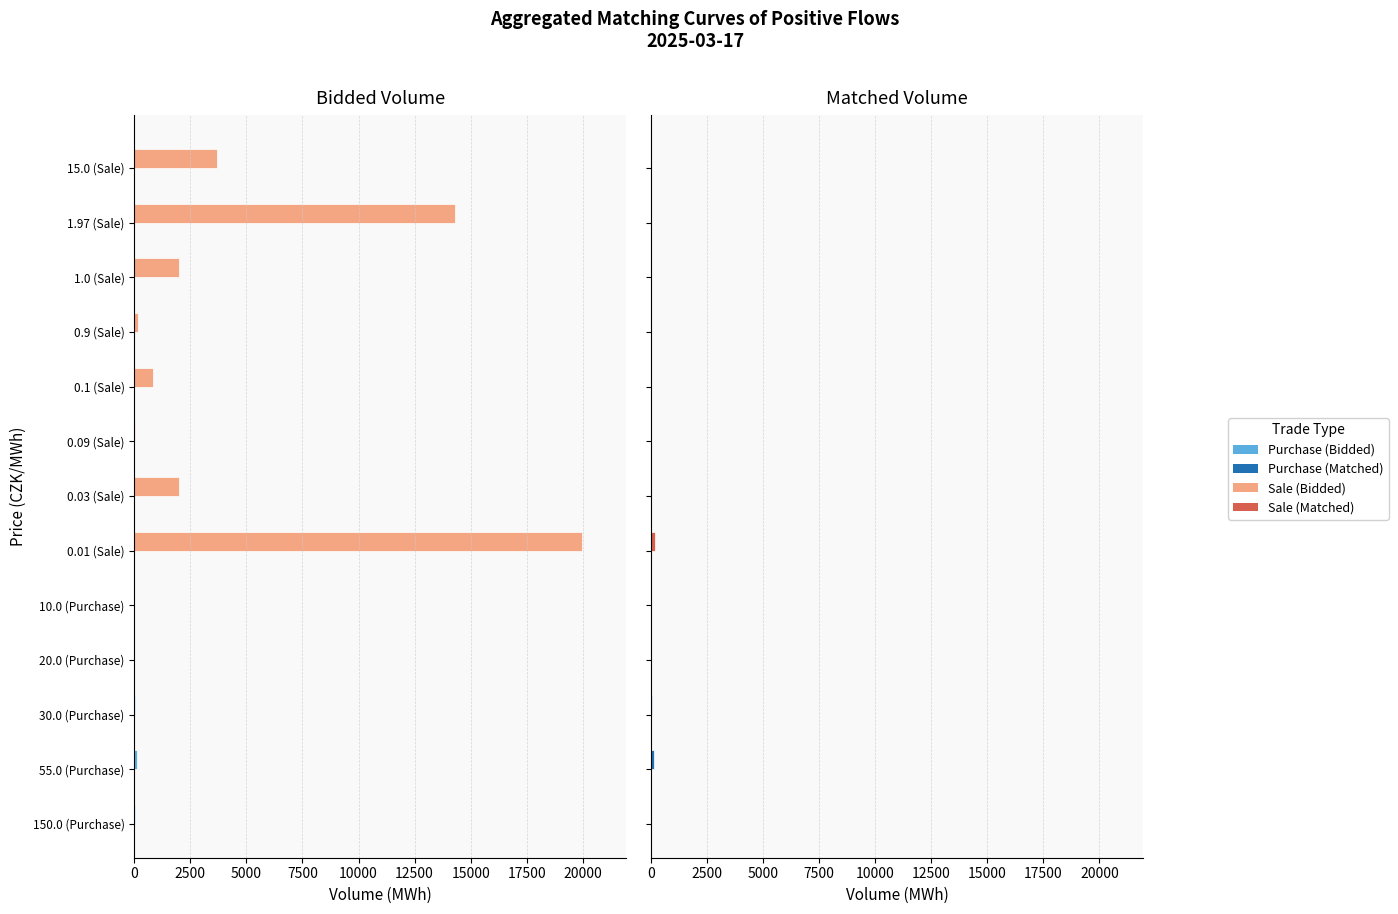

Rank the series by their average value, from lowest to highest.

Matched volume (MWh), Bidded volume (MWh)